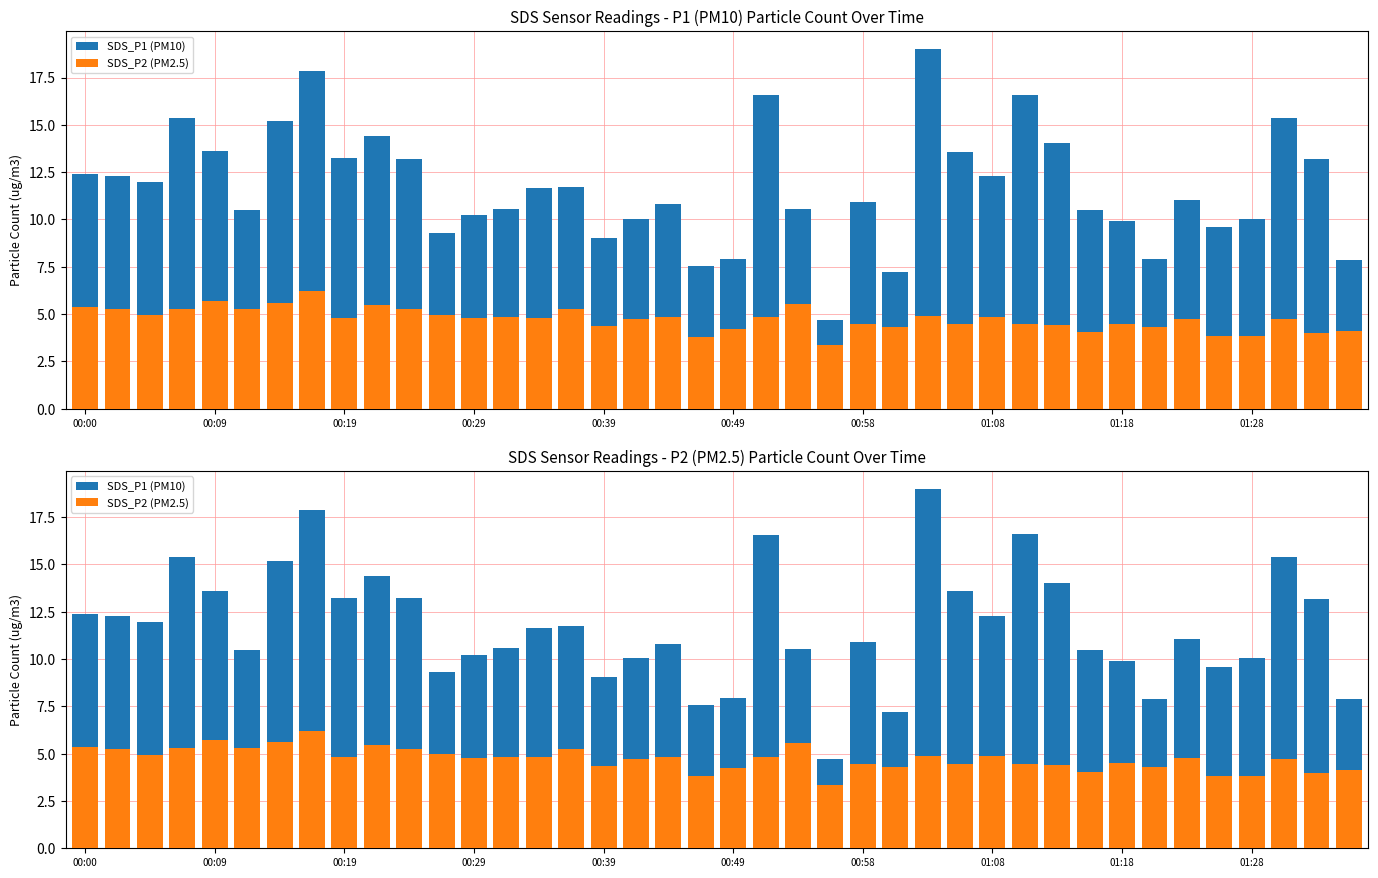

At which label does SDS_P2 (PM2.5) first exceed 4?

00:00